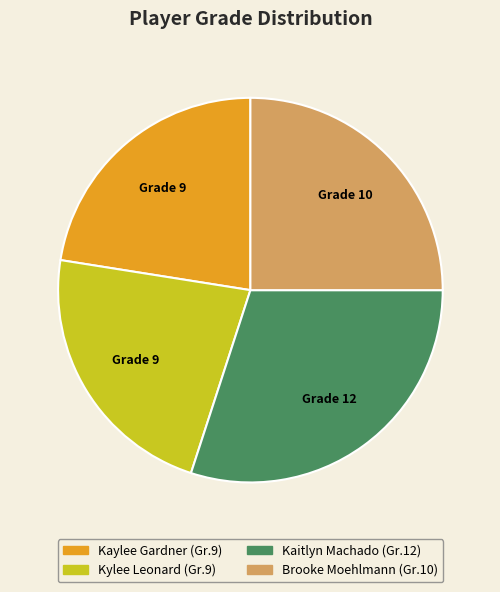

Which category has the biggest portion of the pie?

Kaitlyn Machado